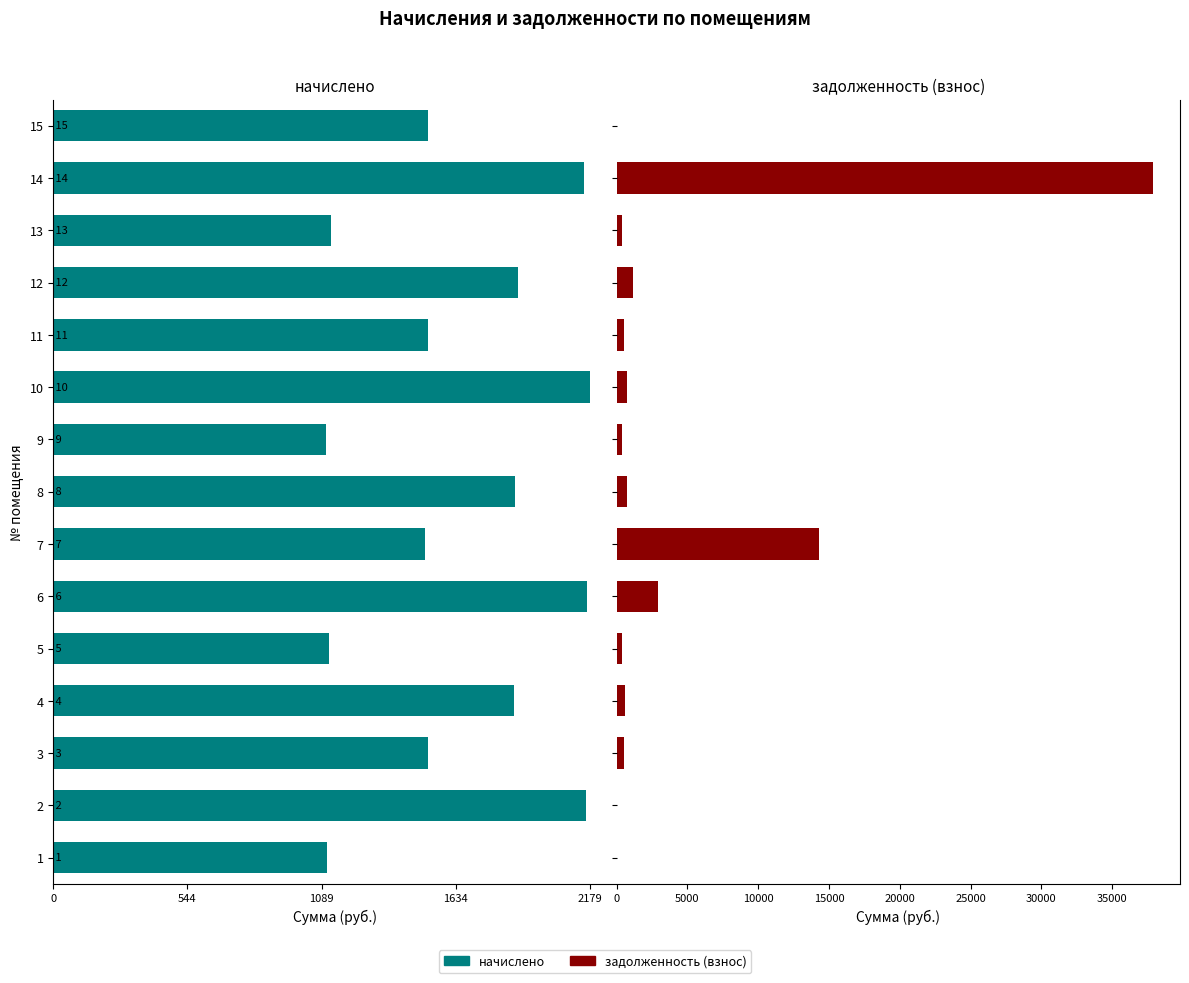

How many bars are there in each group?

2